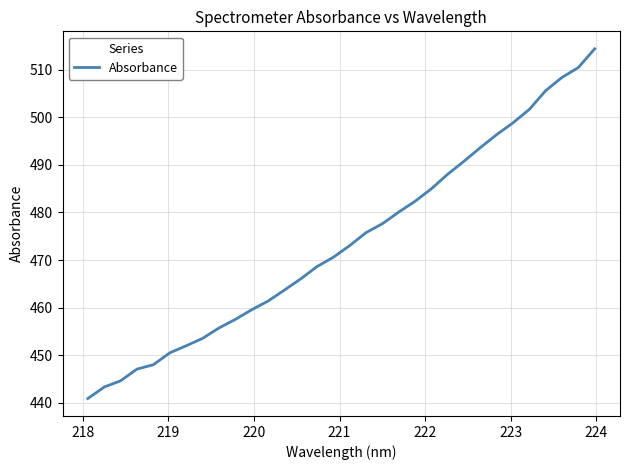

What is the minimum value shown in the chart?

440.9